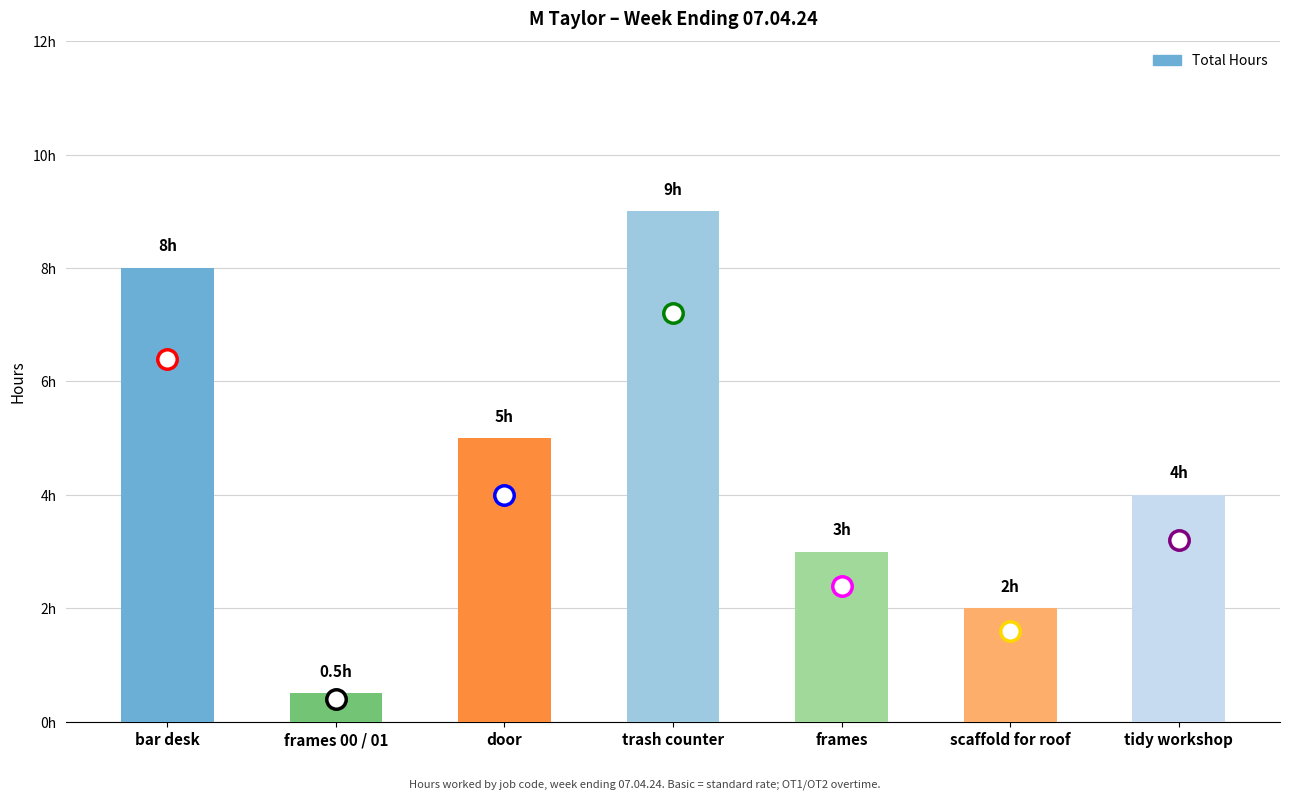

Approximately how many times larger is the value at scaffold for roof compared to bar desk?

0.2